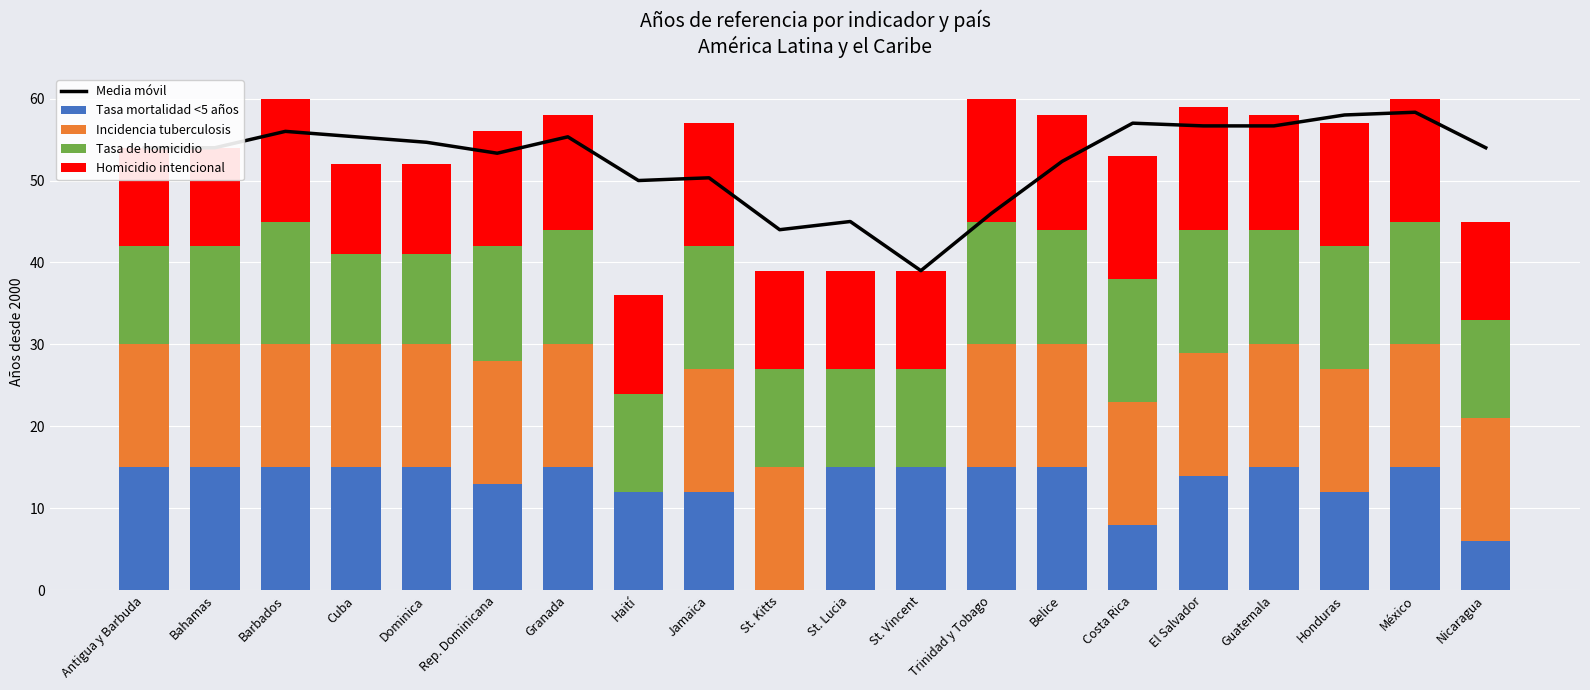

Which series has the largest total across all categories?

Media móvil